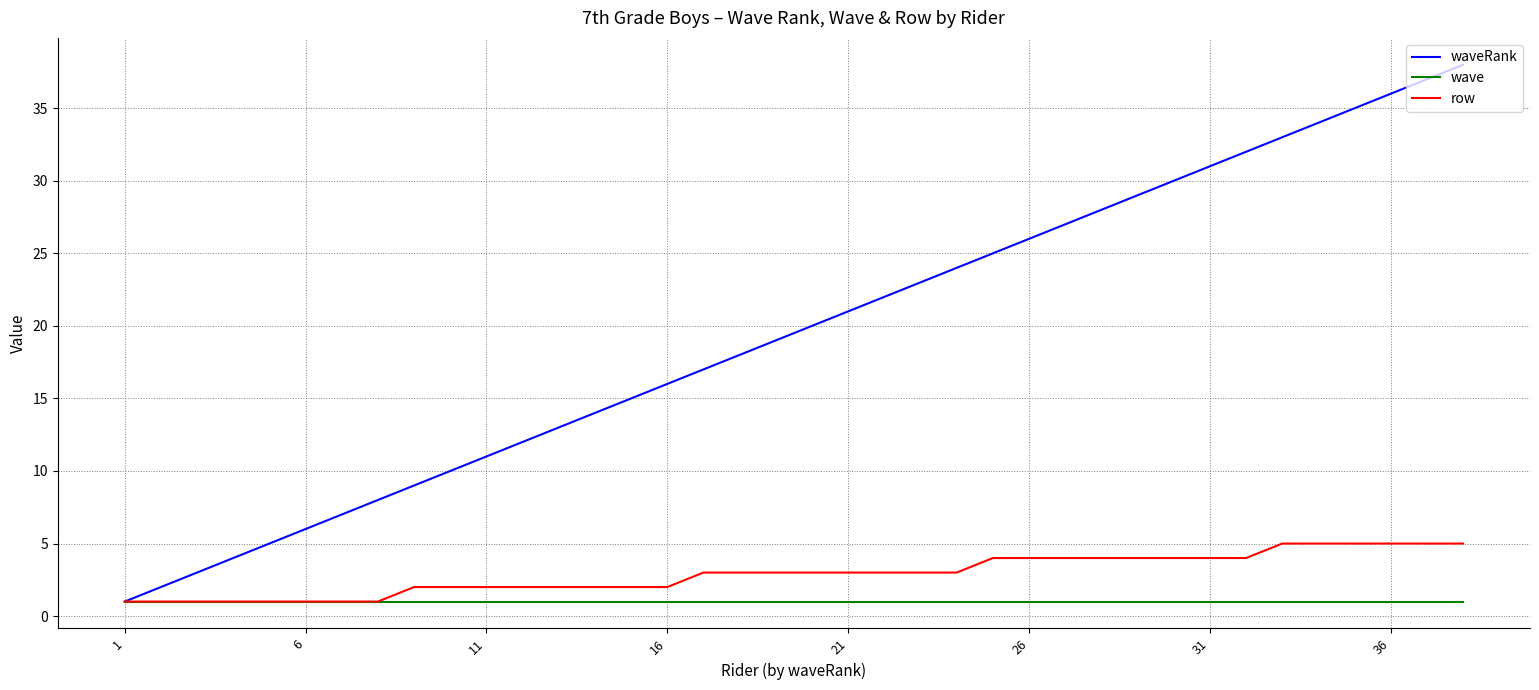

What is the greatest value displayed?

38